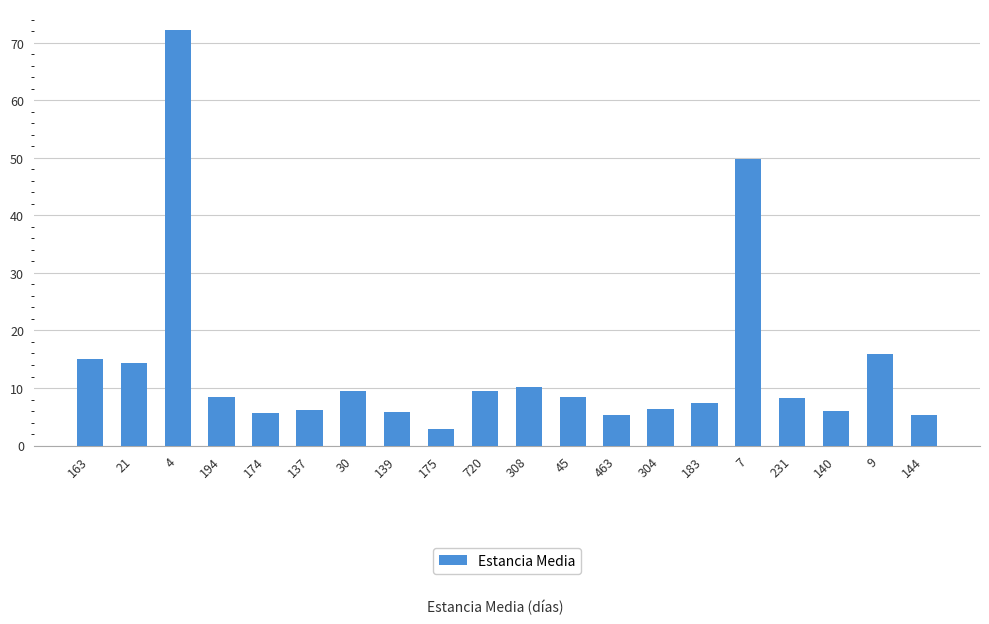

Count the number of categories in the chart.

20